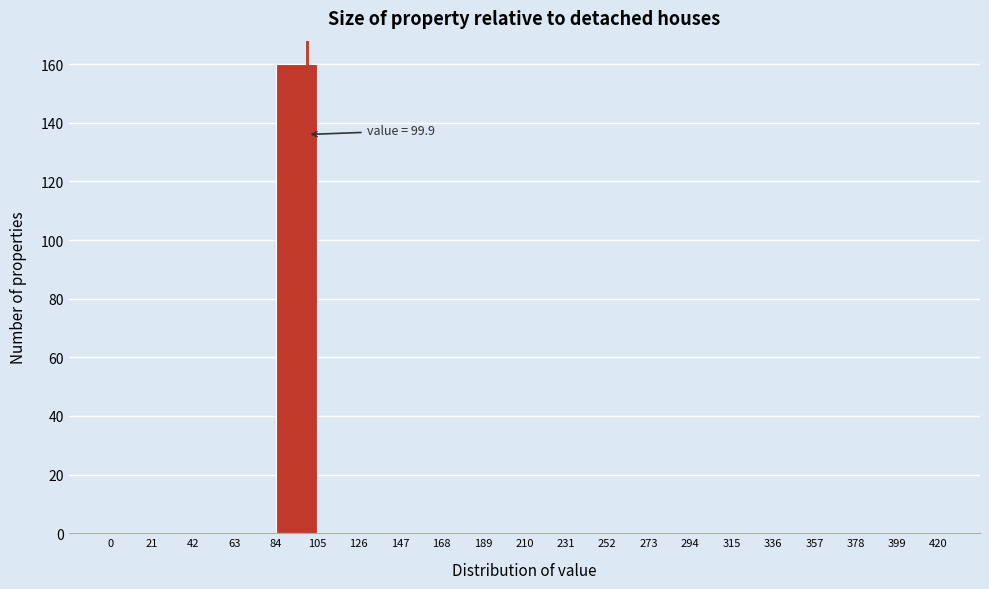

Which range on the x-axis has the tallest bar?

84 to 105